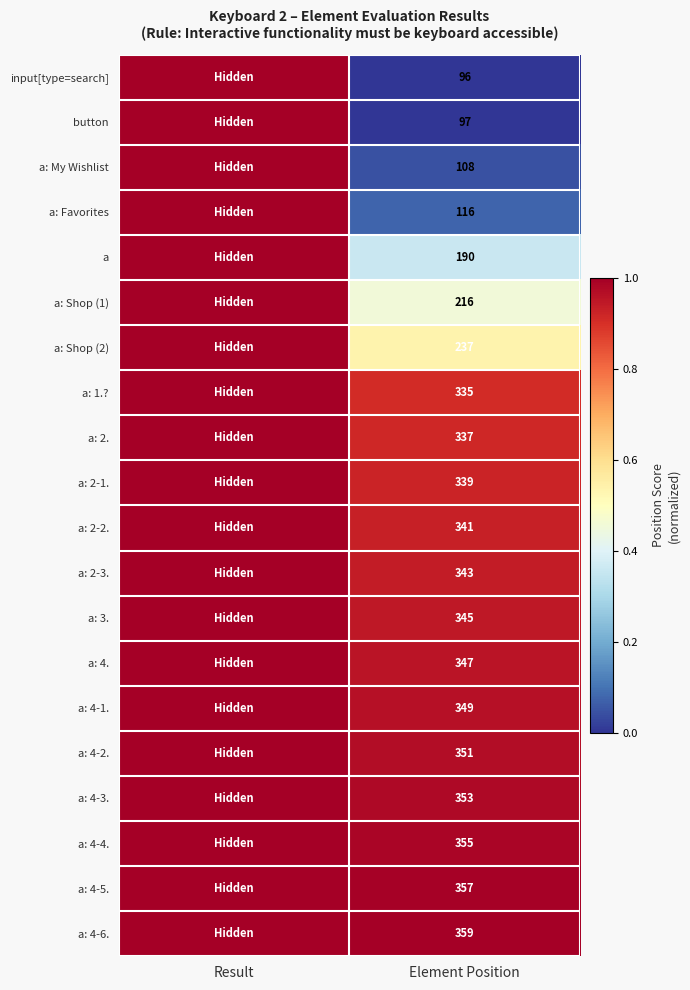

What is the spread (max minus min) of values at Element Position?

263